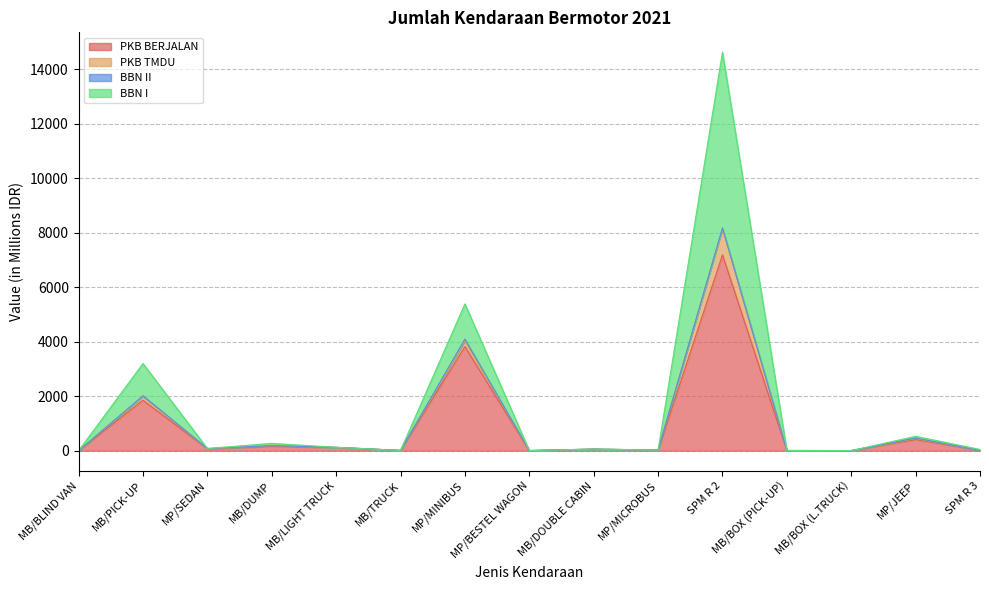

What is the approximate value of PKB BERJALAN at MB/DOUBLE CABIN?

54.9